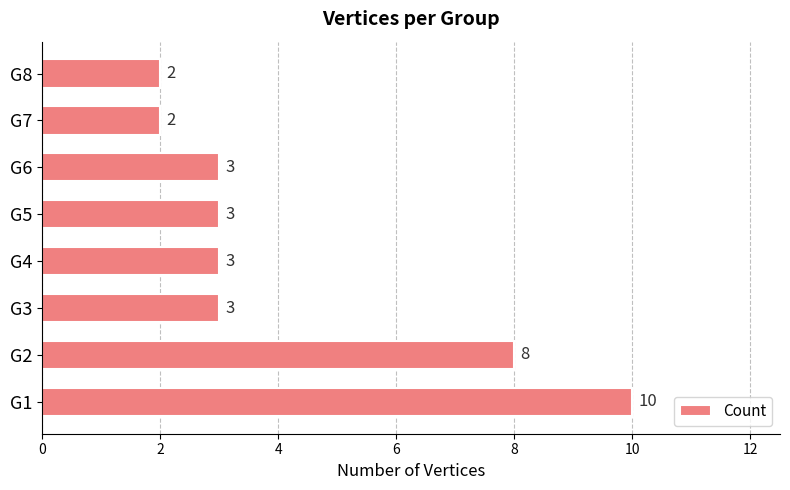

What is the change in value from G1 to G5?

-7